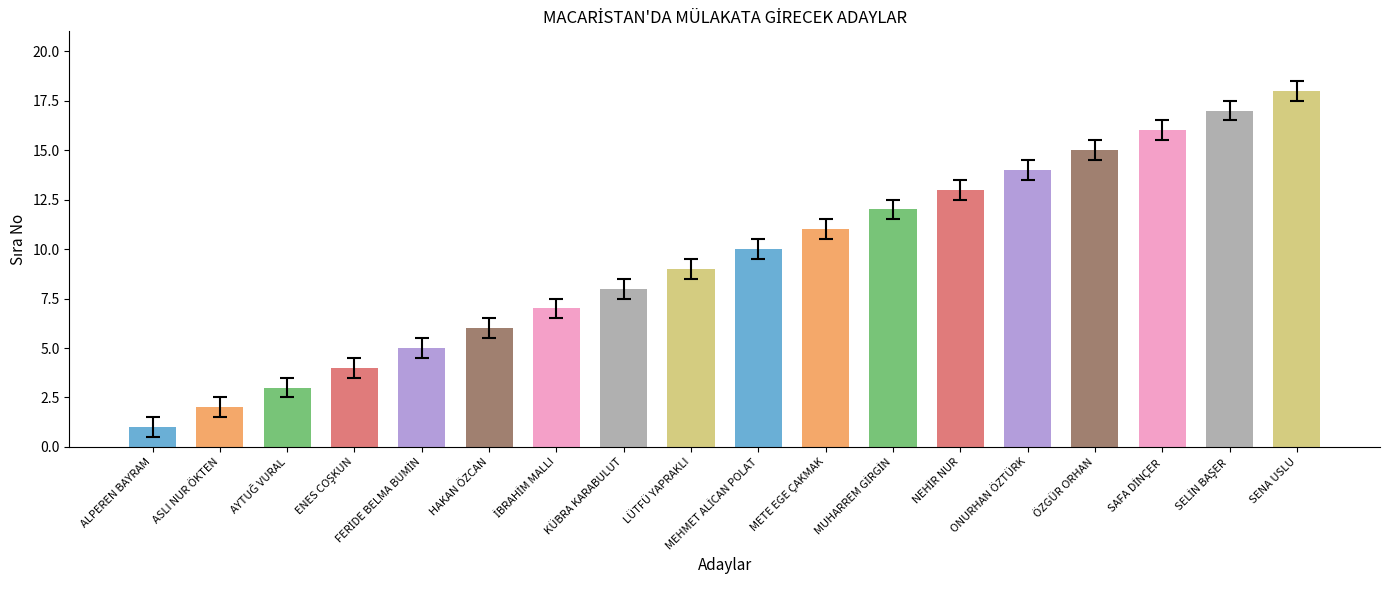

Is it true that the value at LÜTFÜ YAPRAKLI is 6?

False